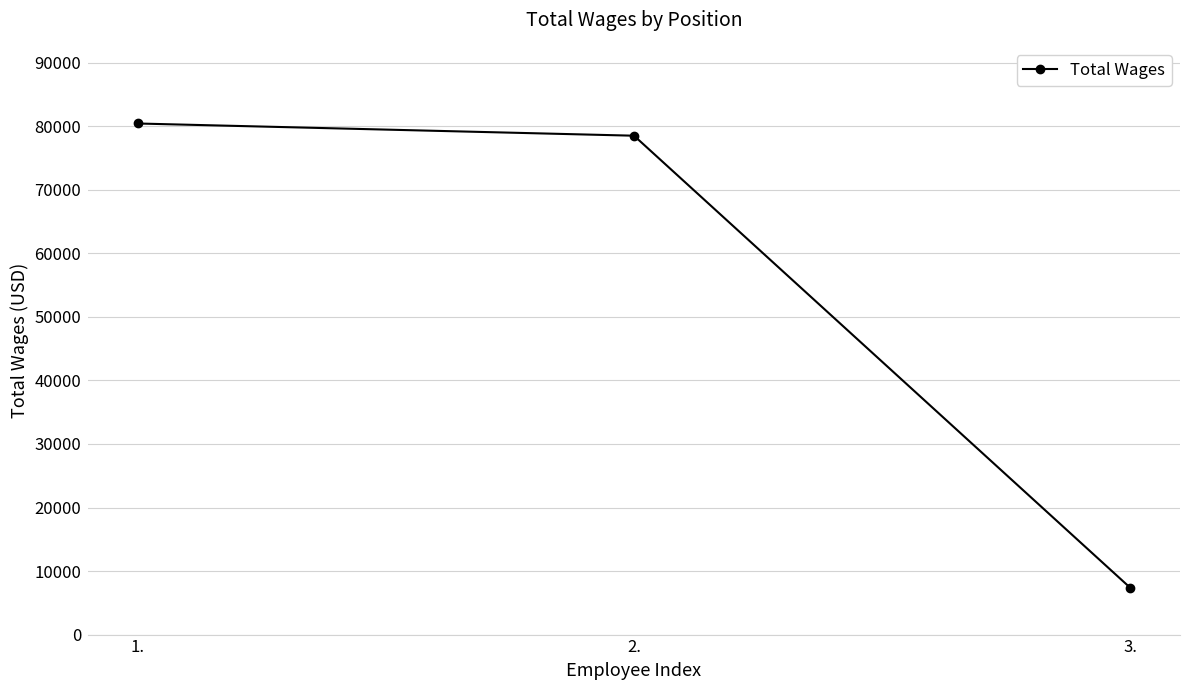

Between 3. and 1., which is larger?

1.